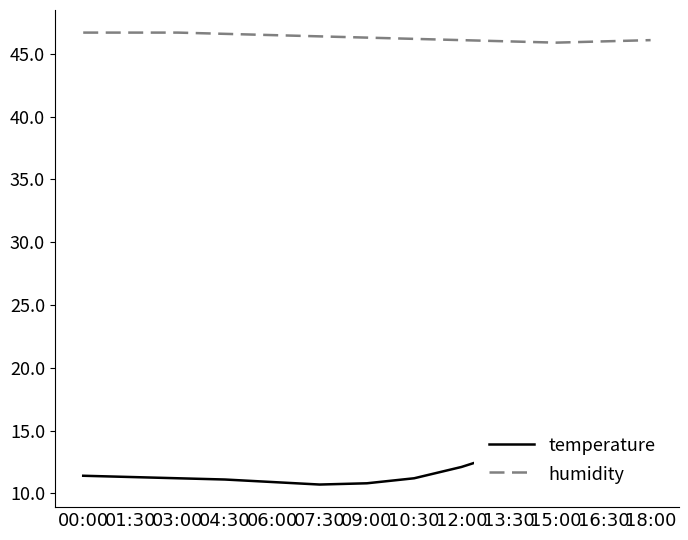

At which category does humidity reach its first local valley?

15:00